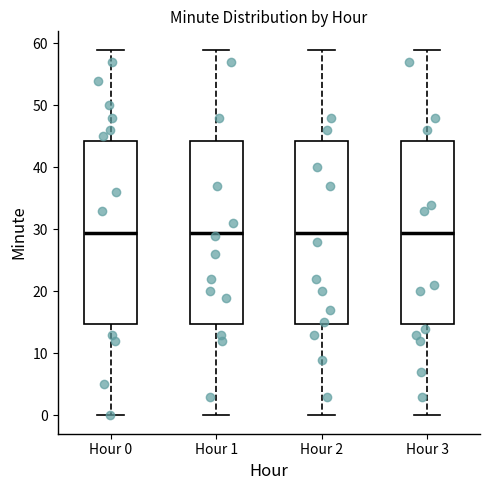

Reading left to right, read every box against the y-axis: the position of its median line, the range the box covers, and the ends of its whiskers. The values are not printed on the chart, so give them approximately, as read against the axis.

Hour 0: median 30, box 15 to 44, whiskers 0 to 59
Hour 1: median 30, box 15 to 44, whiskers 0 to 59
Hour 2: median 30, box 15 to 44, whiskers 0 to 59
Hour 3: median 30, box 15 to 44, whiskers 0 to 59